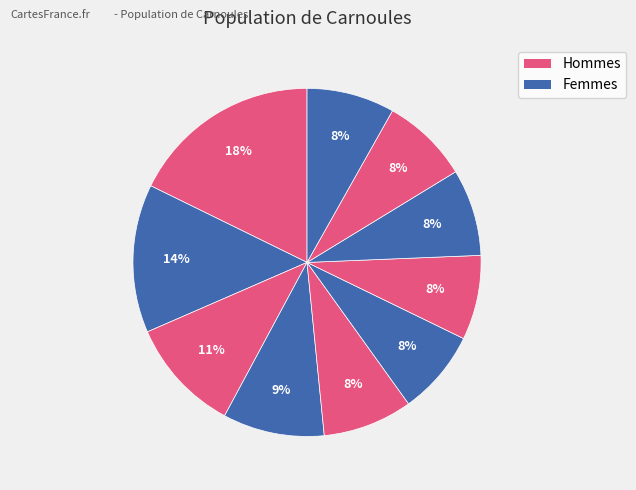

How many segments does this pie chart have?

10